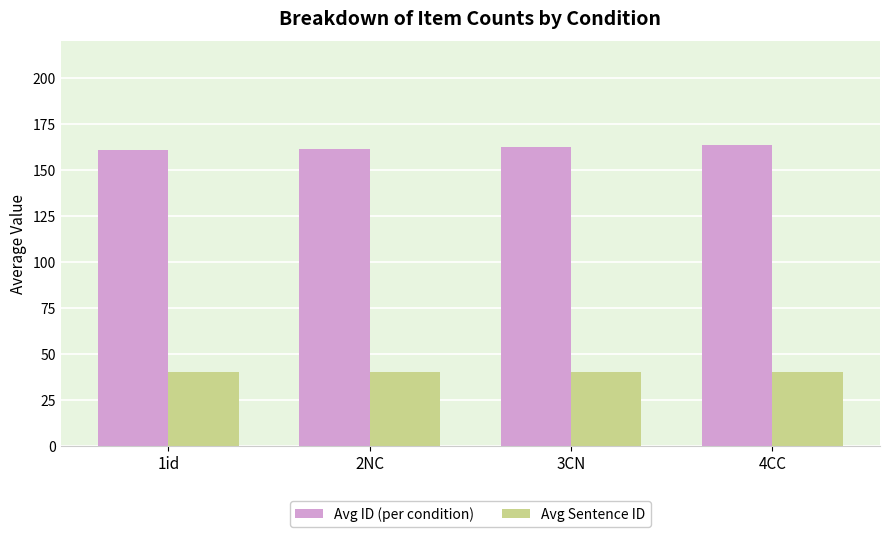

How many series are shown in this chart?

2